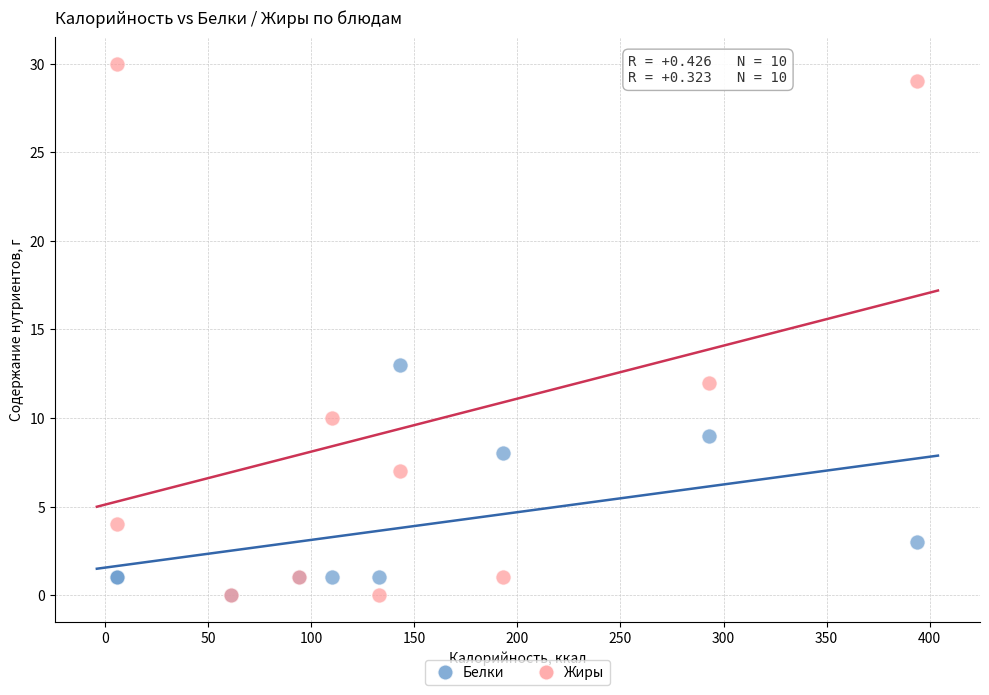

Which series contains the highest Y value?

Жиры